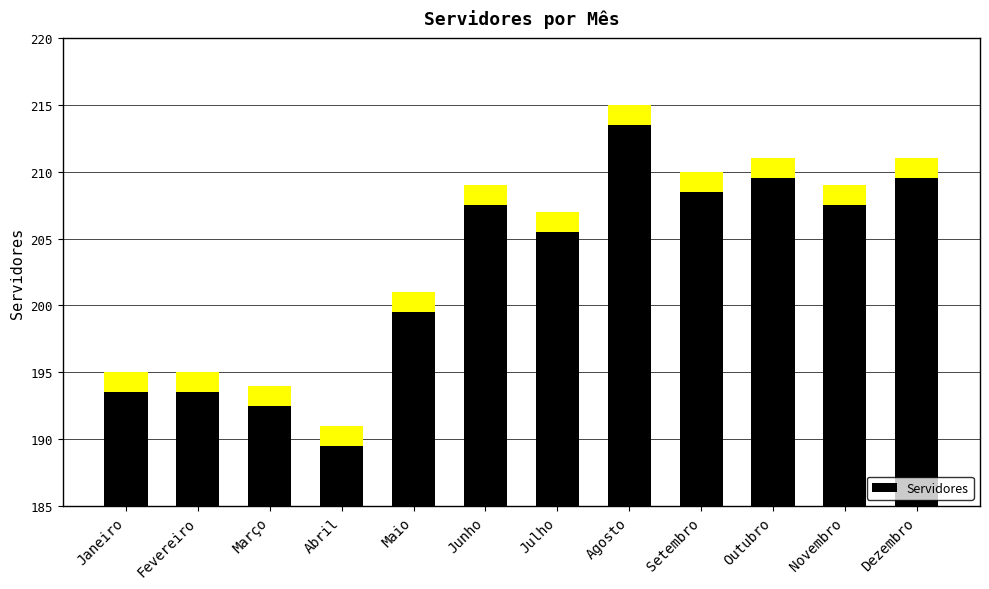

Approximately how many times larger is the value at Junho compared to Fevereiro?

1.1